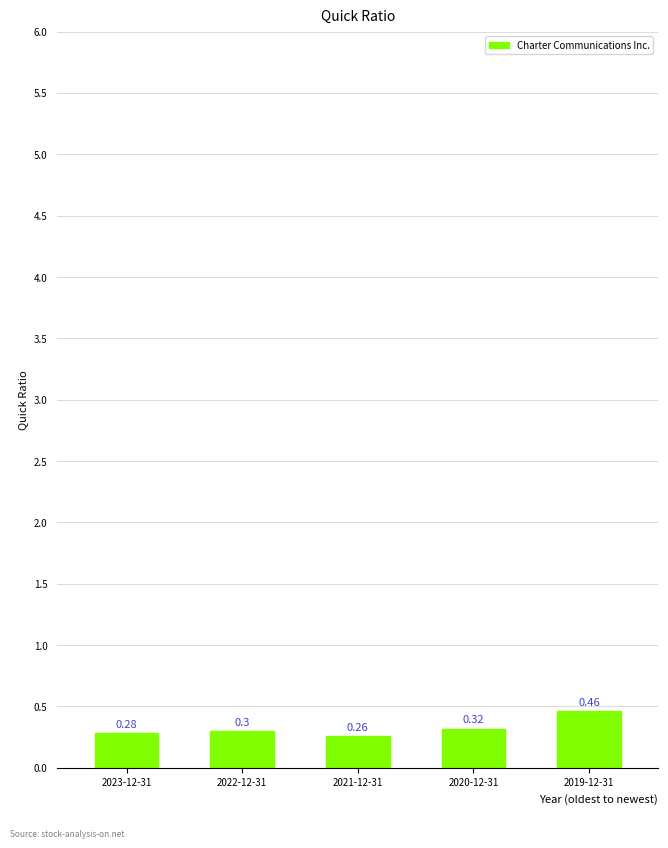

True or false: the data shows 0.1 at 2020-12-31.

False